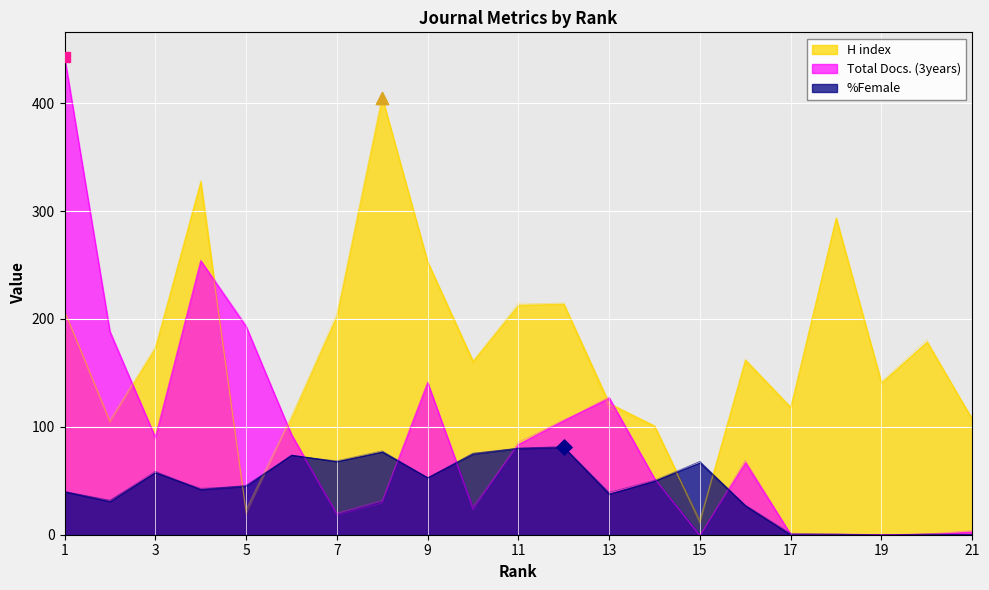

At how many categories does at least one series exceed 292?

4